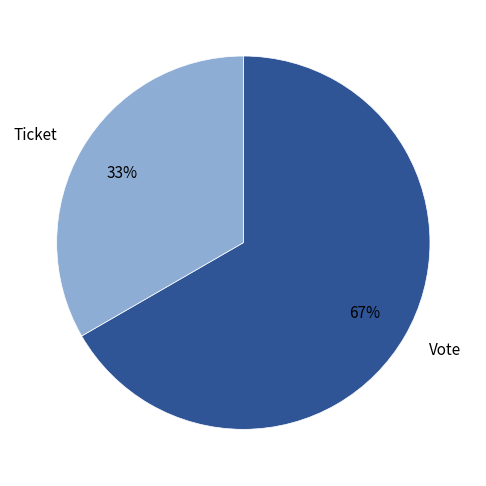

How many slices are in this pie chart?

2